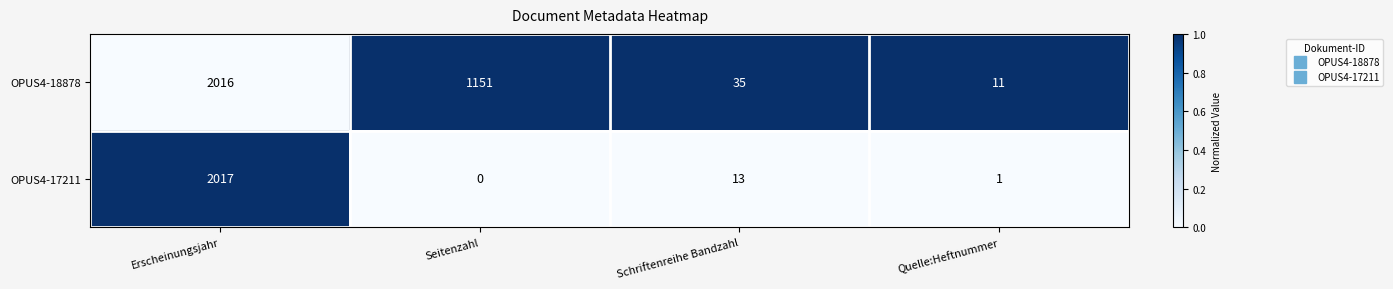

Which category has the lowest value in the OPUS4-18878 series?

Quelle:Heftnummer